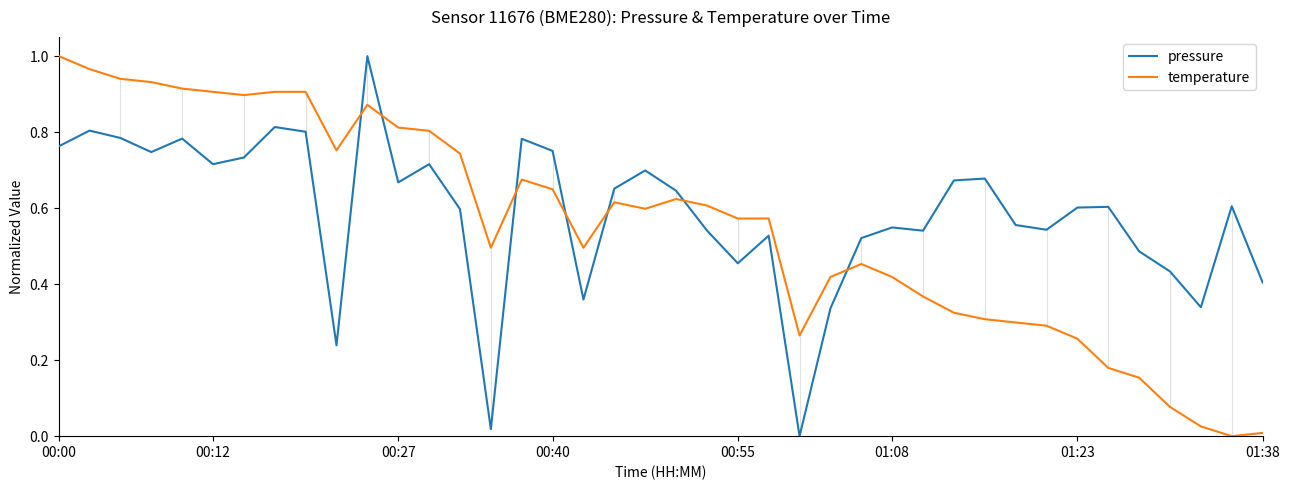

How many intersections are there between pressure and temperature?

7